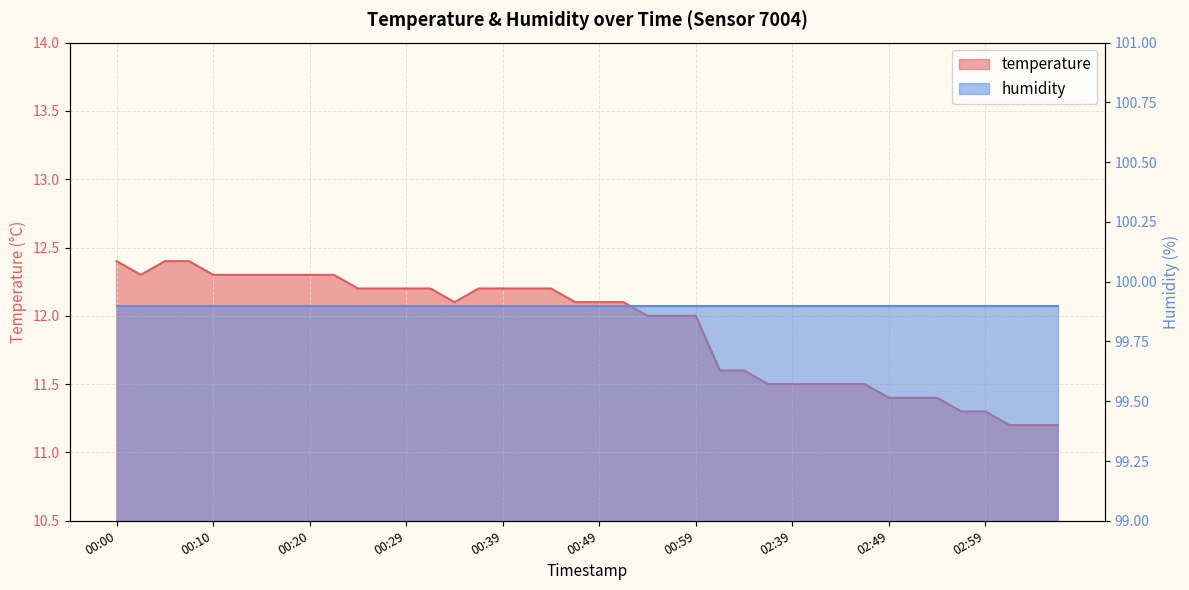

Approximately how many times larger is the value at 00:22 compared to 00:00?

1.0